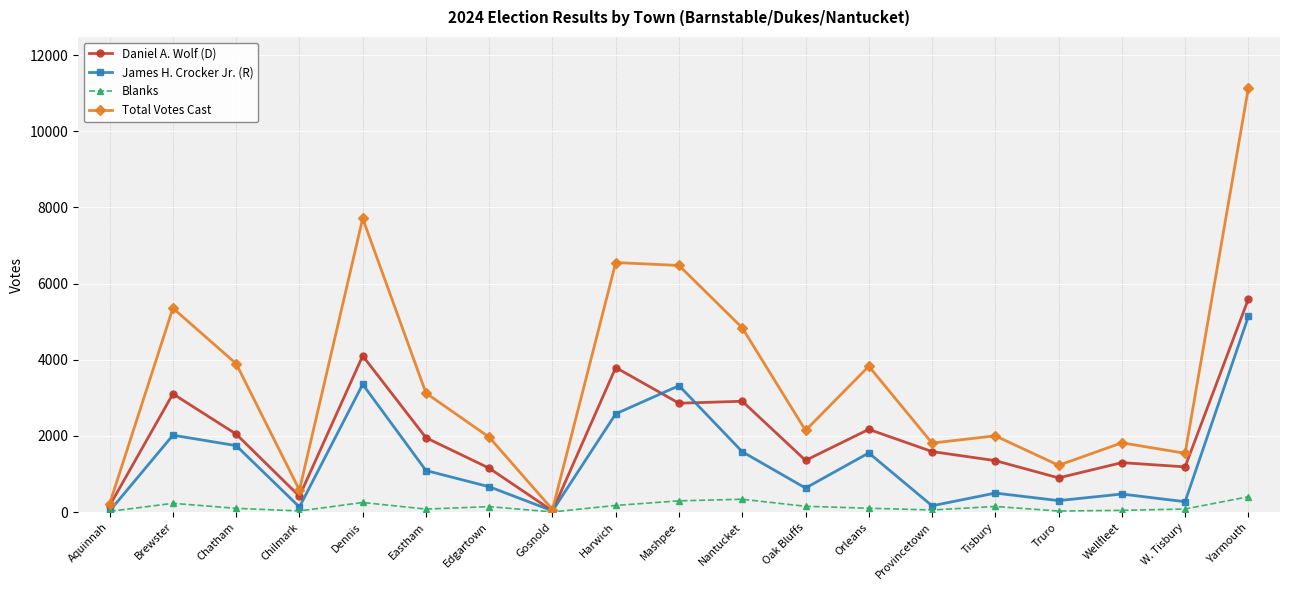

What is the sum of the Total Votes Cast values at Truro and Gosnold?

1297